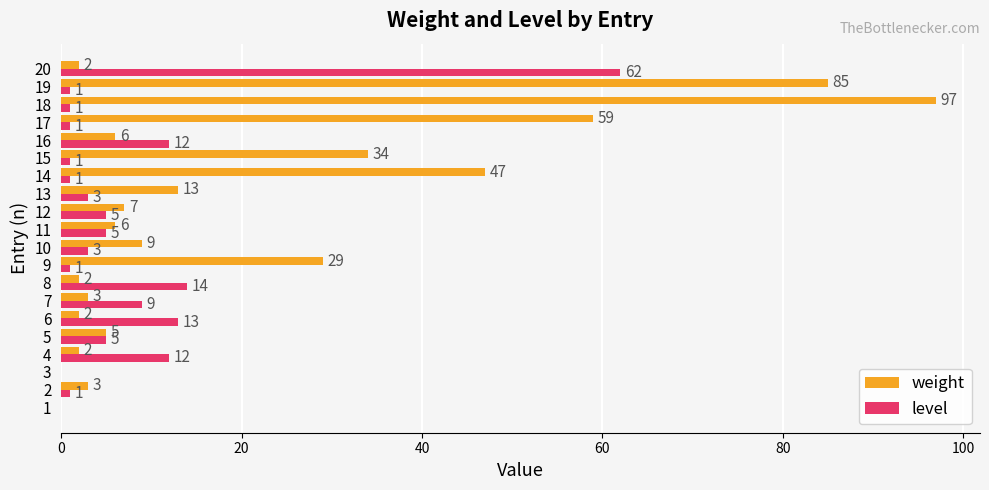

At which category is the sum across all series the highest?

18